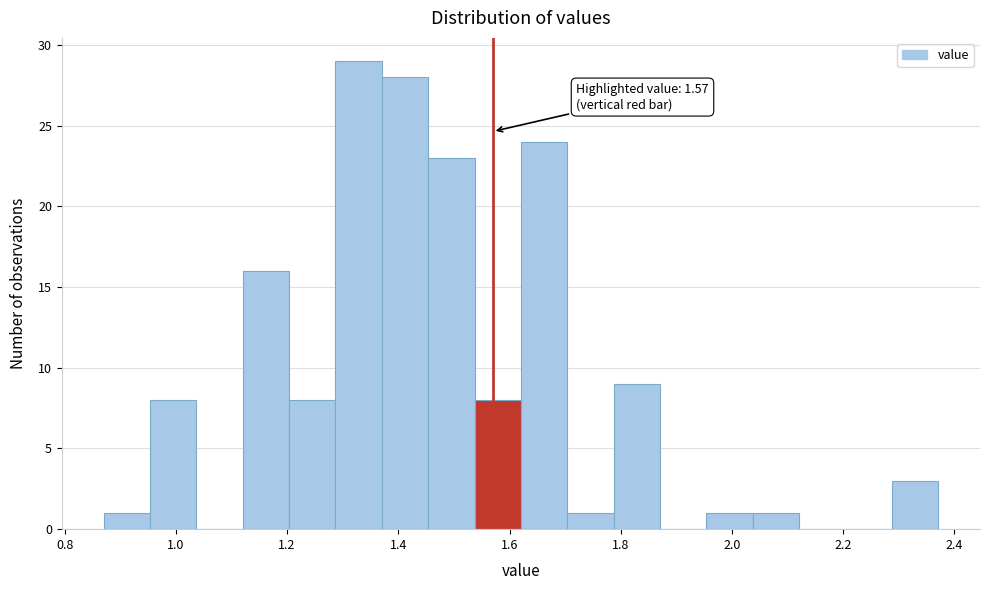

Over which range of the x-axis is the bar tallest?

1.28 to 1.38